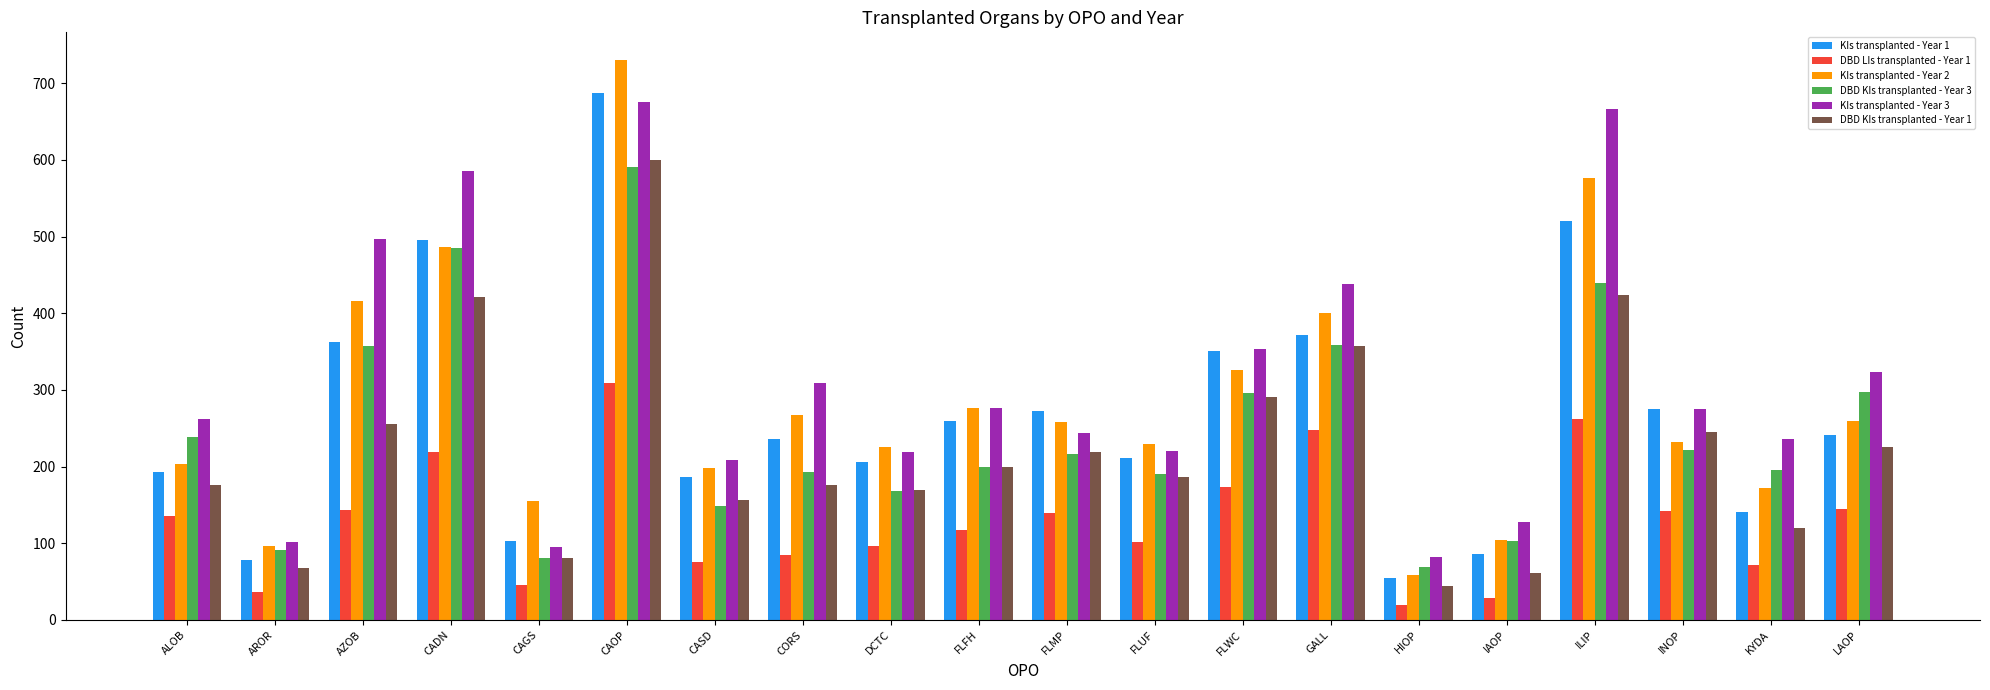

Is it true that KIs transplanted - Year 3 equals 324 at LAOP?

True